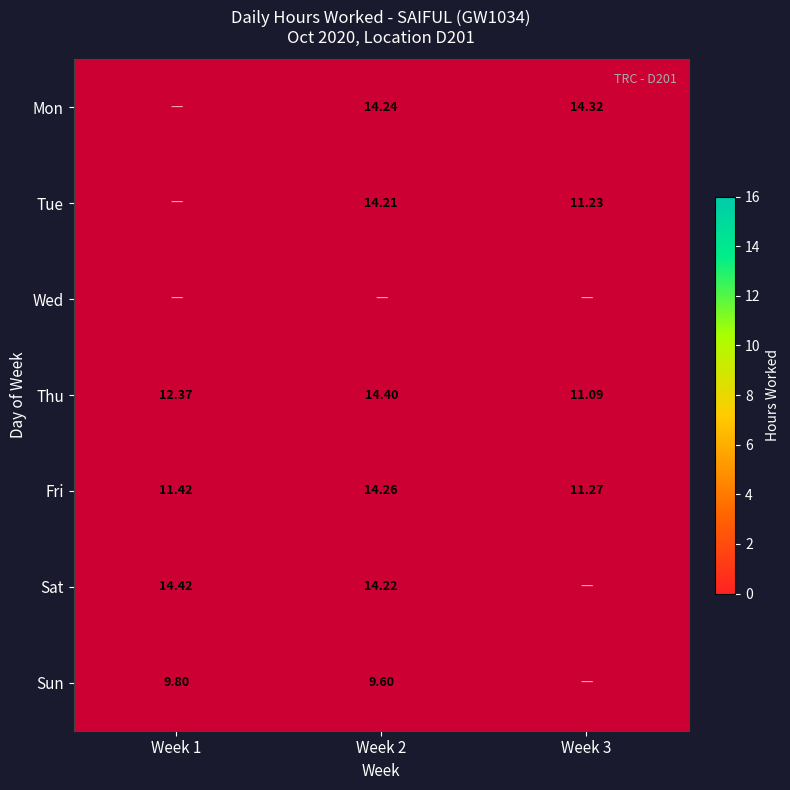

Is the value of Mon at Week 2 greater than the value of Tue at Week 2?

Yes